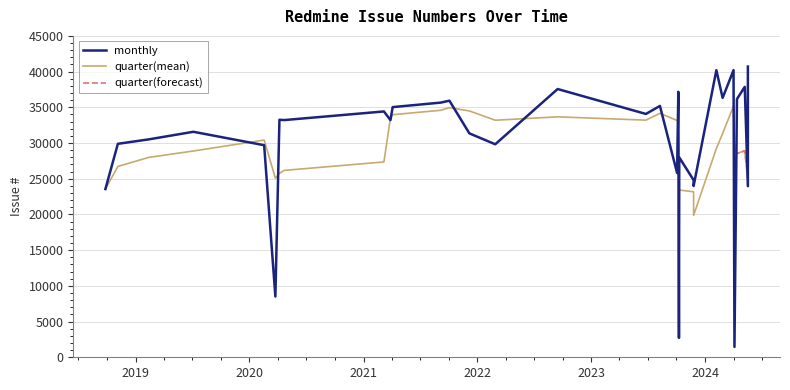

What is the smallest value displayed?

1448